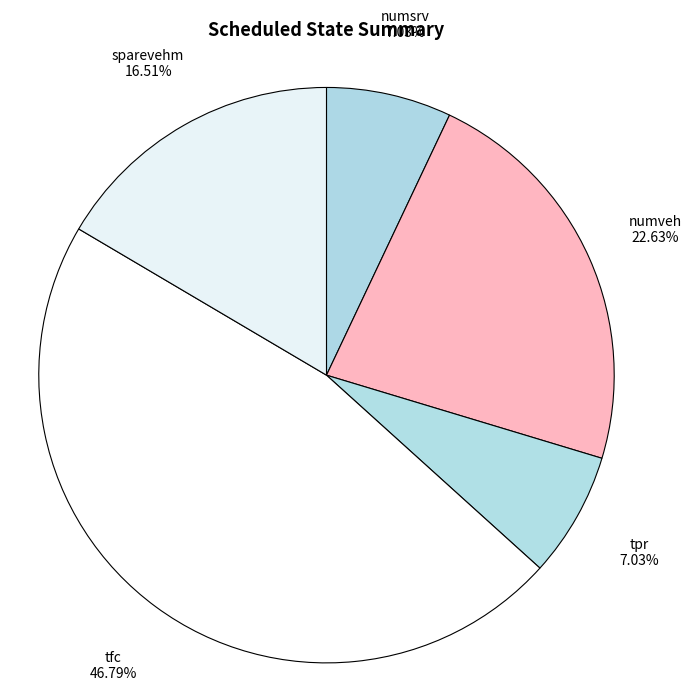

How many slices are in this pie chart?

5